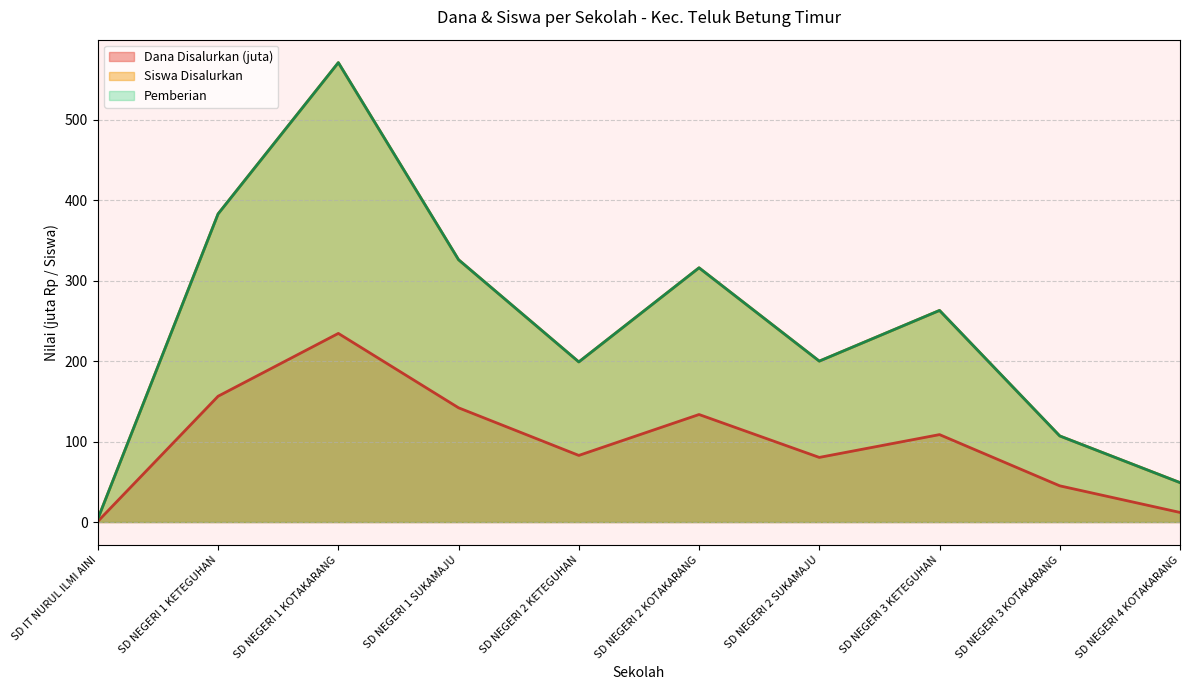

At which category is the sum across all series the highest?

SD NEGERI 1 KOTAKARANG